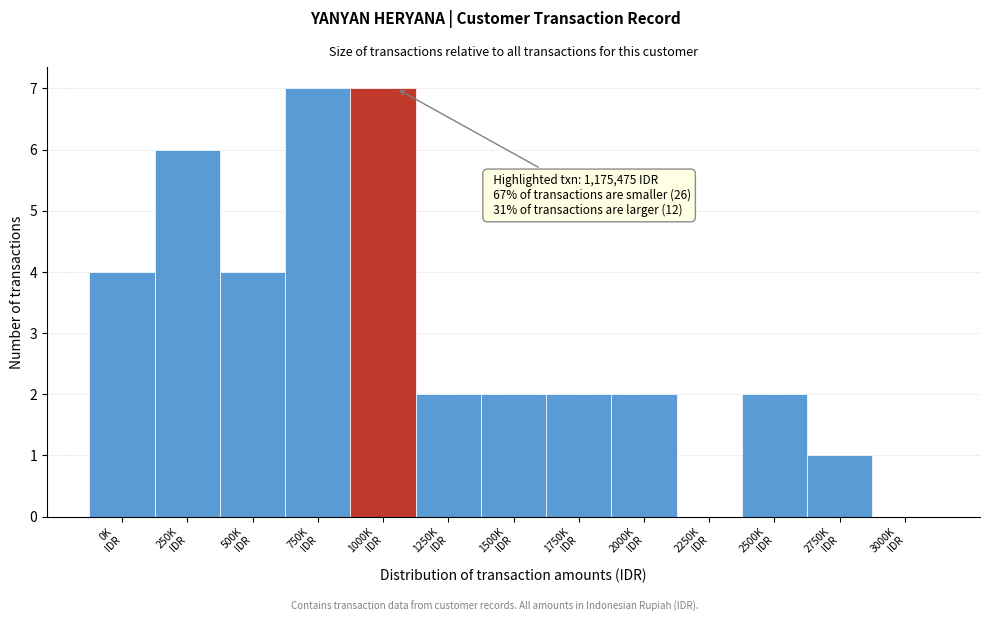

What is the sum of all values?

39